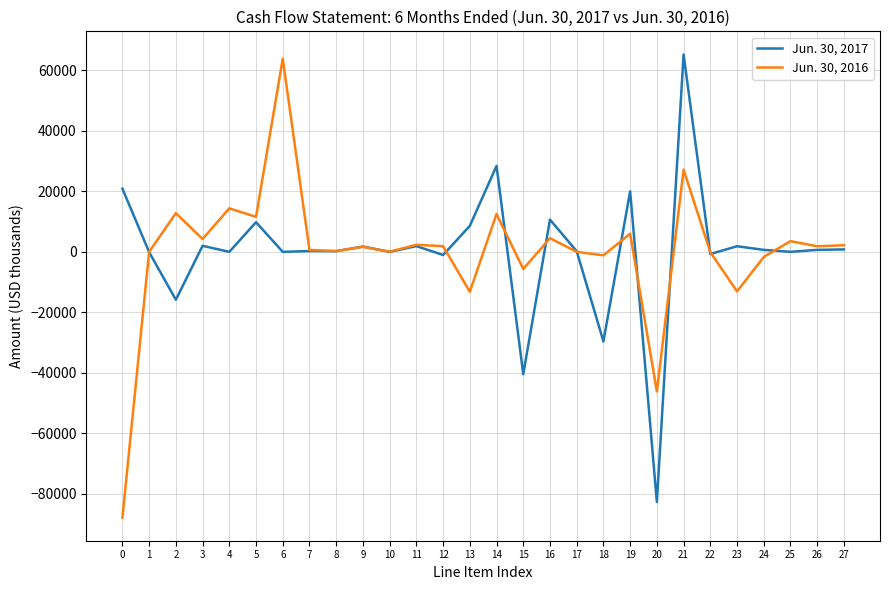

List the series in order of their overall mean, lowest first.

Jun. 30, 2016, Jun. 30, 2017